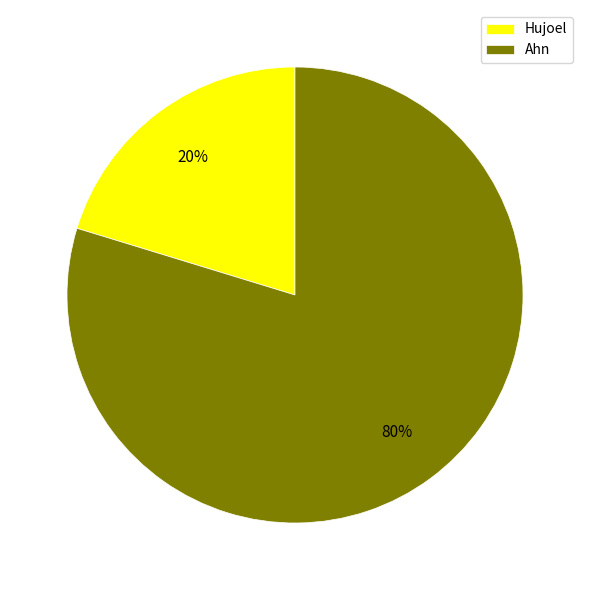

How many slices are in this pie chart?

2